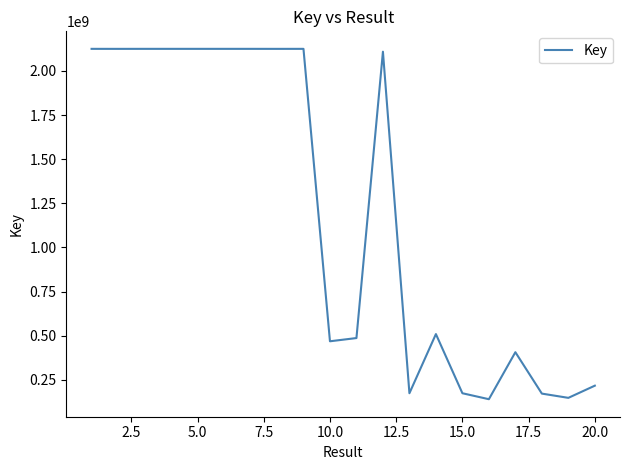

What is the minimum value shown in the chart?

140103698